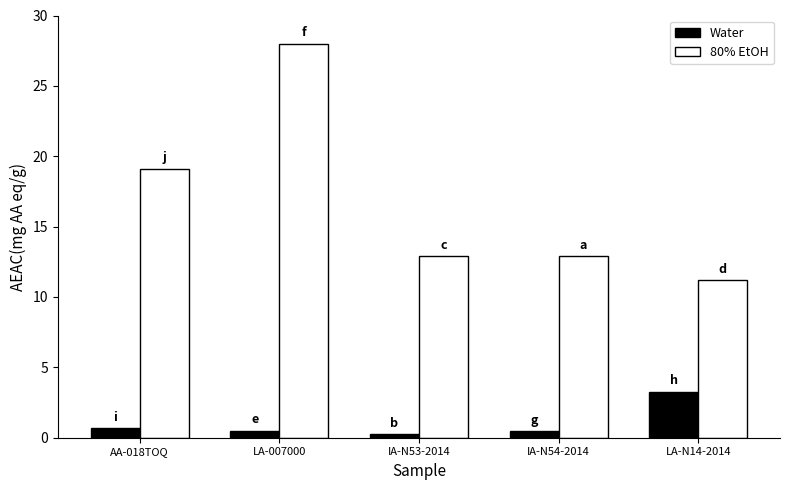

What is the average value of the Water series?

1.0